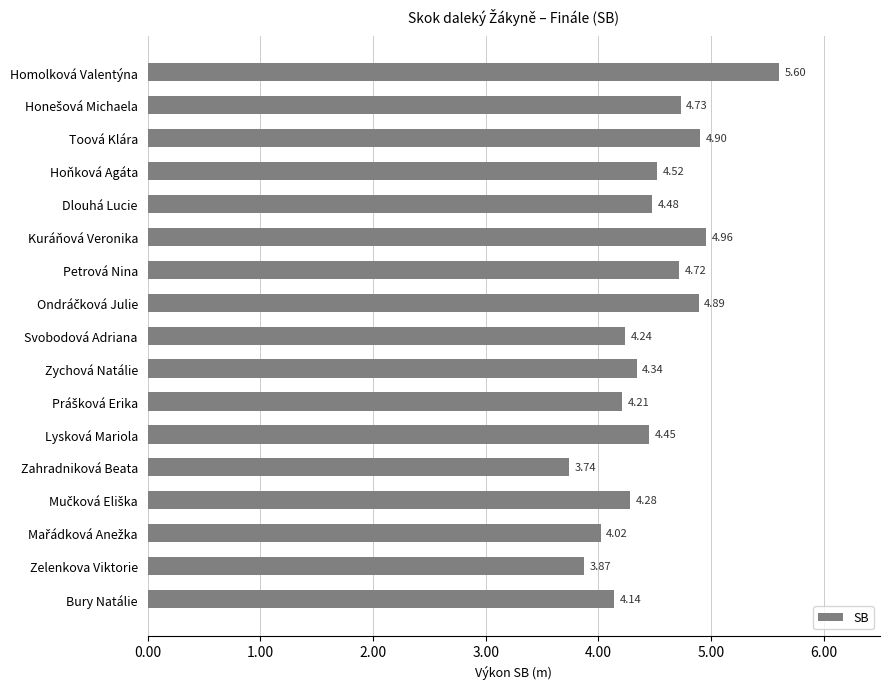

Which category has the lowest value across all series?

Zahradniková Beata